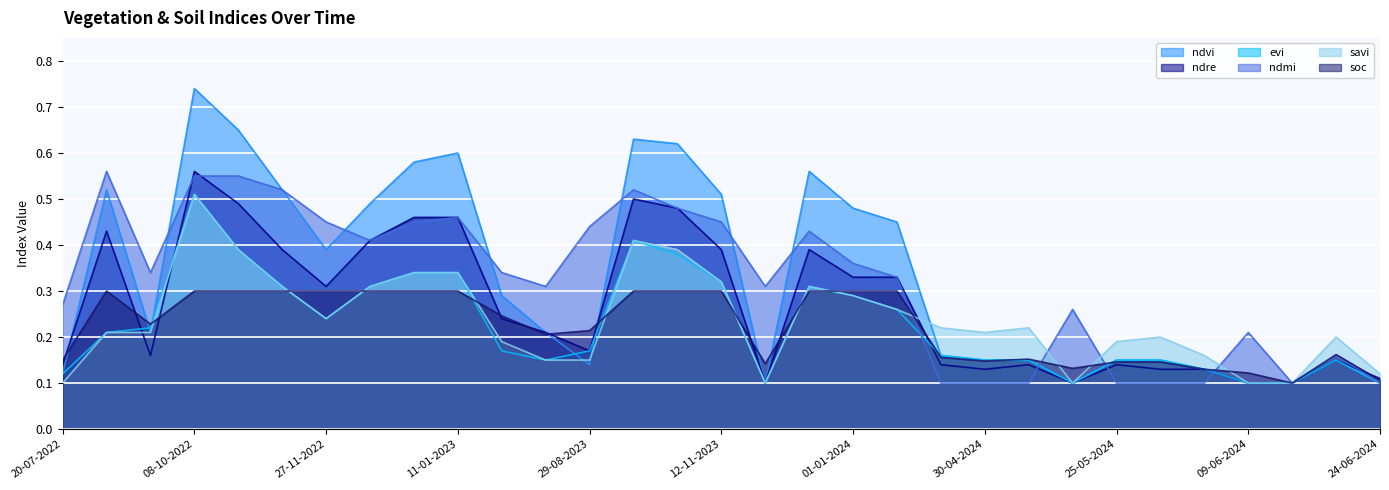

Does the chart display data point markers on the line(s)?

No